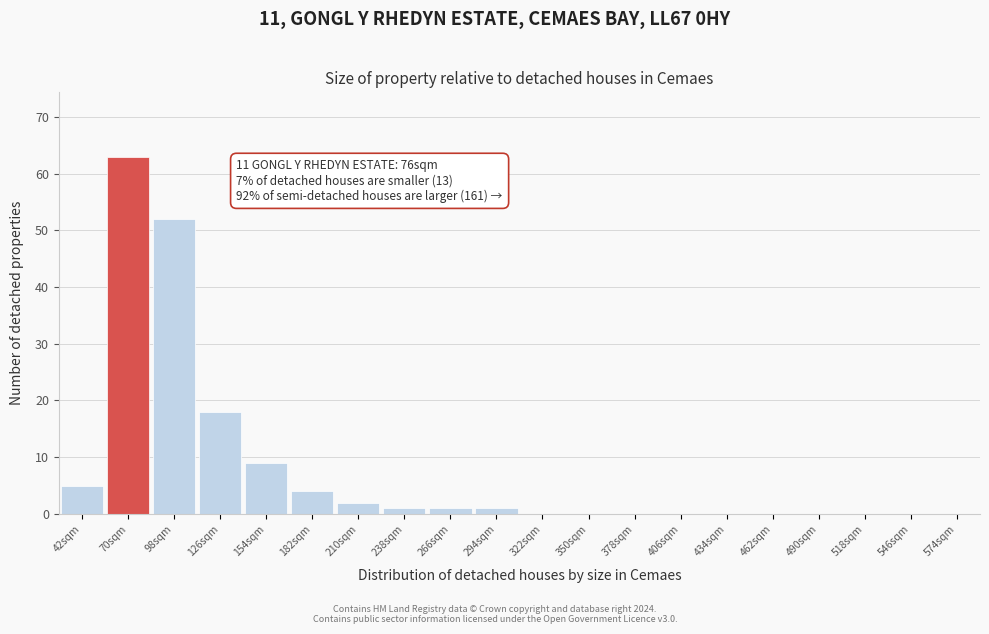

Reading right to left, list all the values displayed in this chart.

574sqm=0	546sqm=0	518sqm=0	490sqm=0	462sqm=0	434sqm=0	406sqm=0	378sqm=0	350sqm=0	322sqm=0	294sqm=1	266sqm=1	238sqm=1	210sqm=2	182sqm=4	154sqm=9	126sqm=18	98sqm=52	70sqm=63	42sqm=5